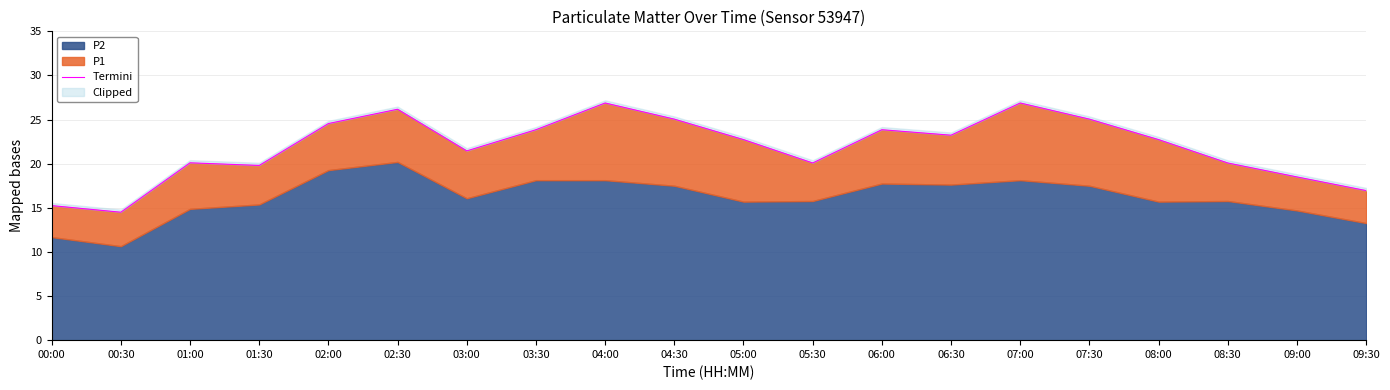

The value at 03:00 is 21.4. True or false?

True